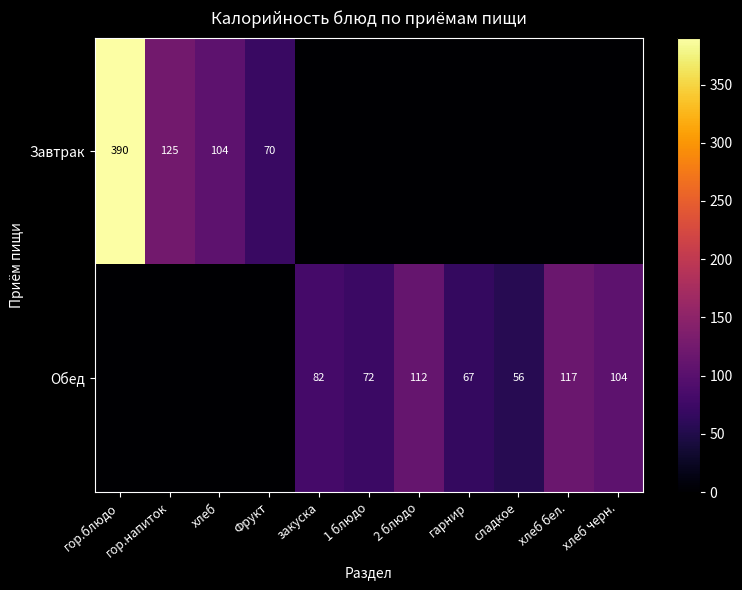

At how many categories does at least one series exceed 376?

1